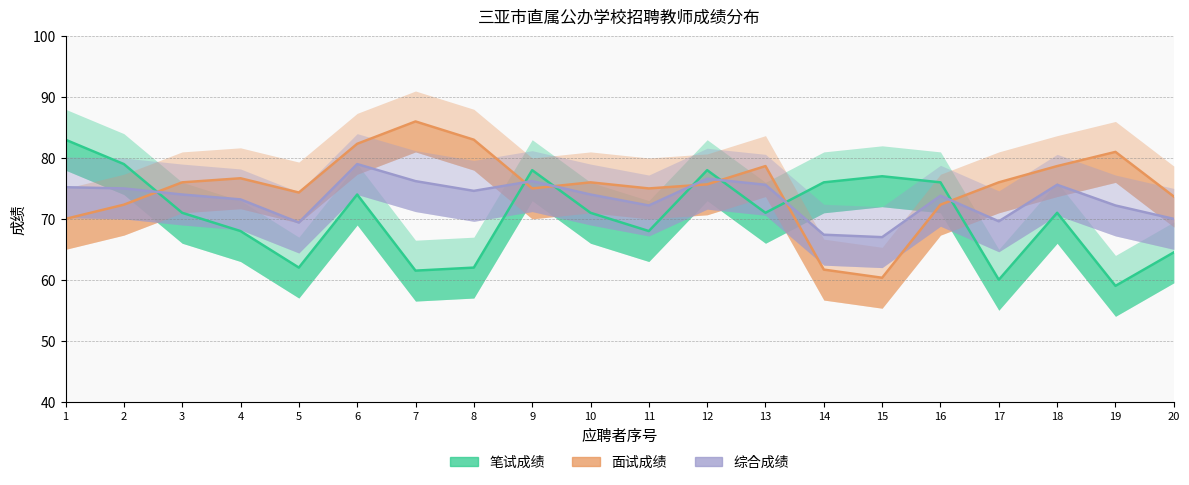

How many interior local valleys does the 面试成绩 series have?

4